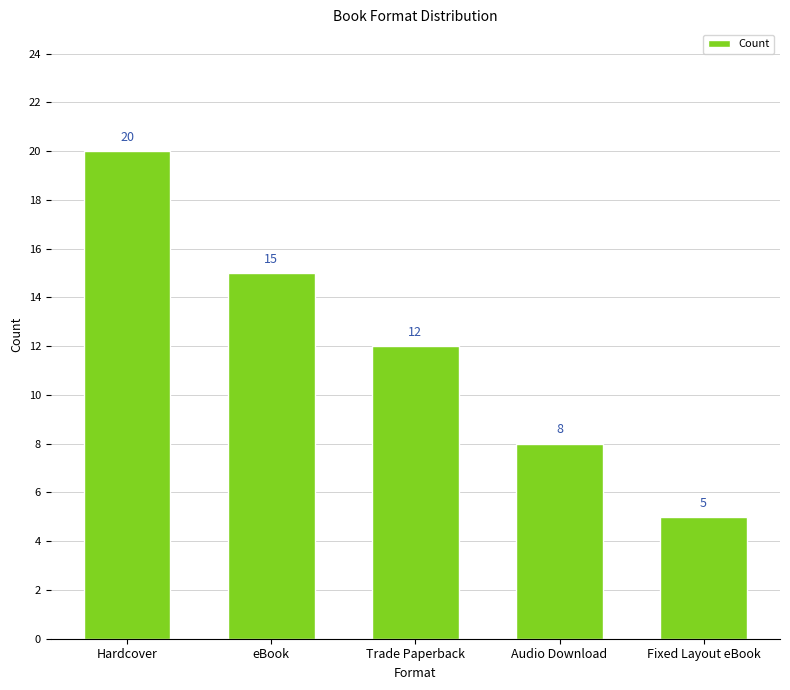

List the labels in order of value, largest first.

Hardcover, eBook, Trade Paperback, Audio Download, Fixed Layout eBook